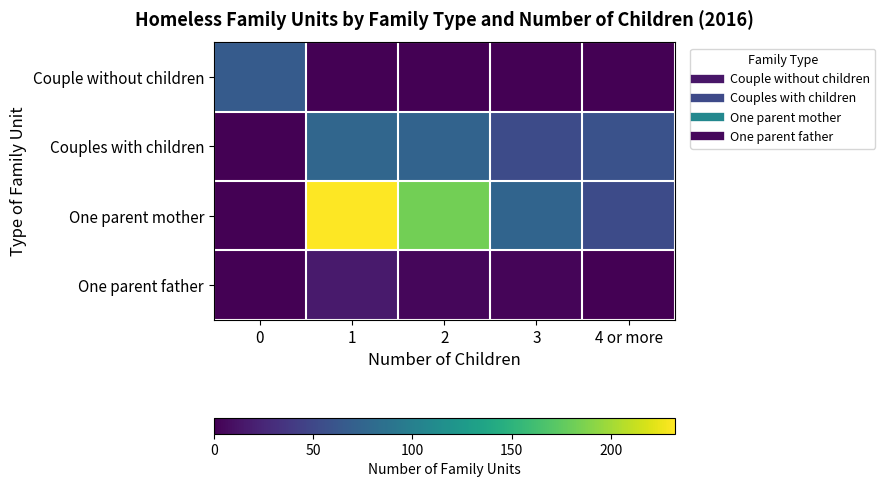

Between 4 or more and 1, which is larger?

4 or more